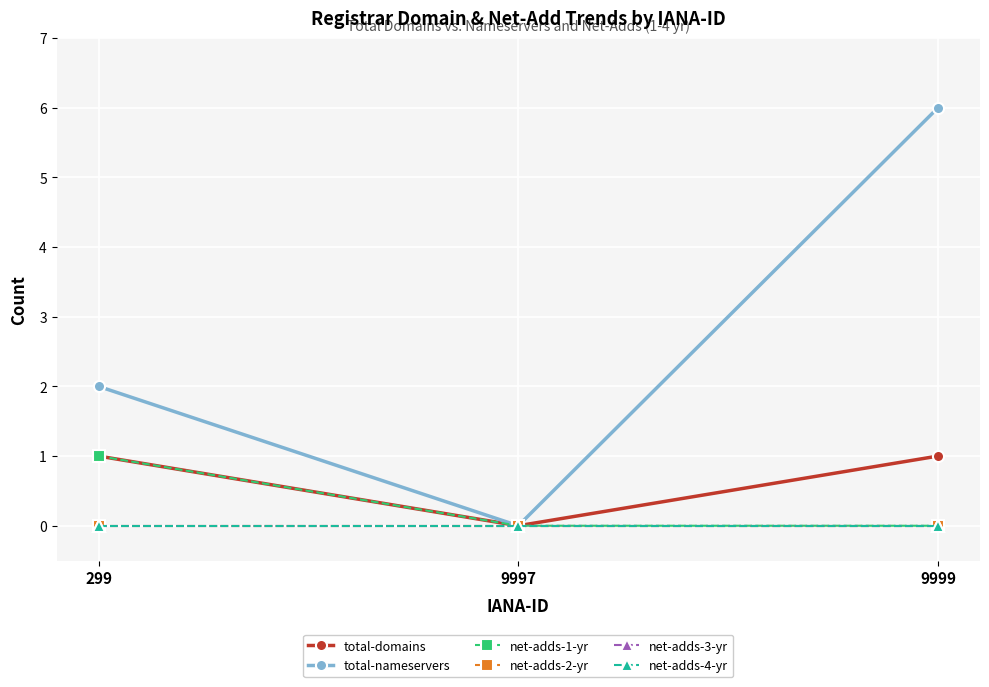

Which has a higher value, 299 or 9997?

299